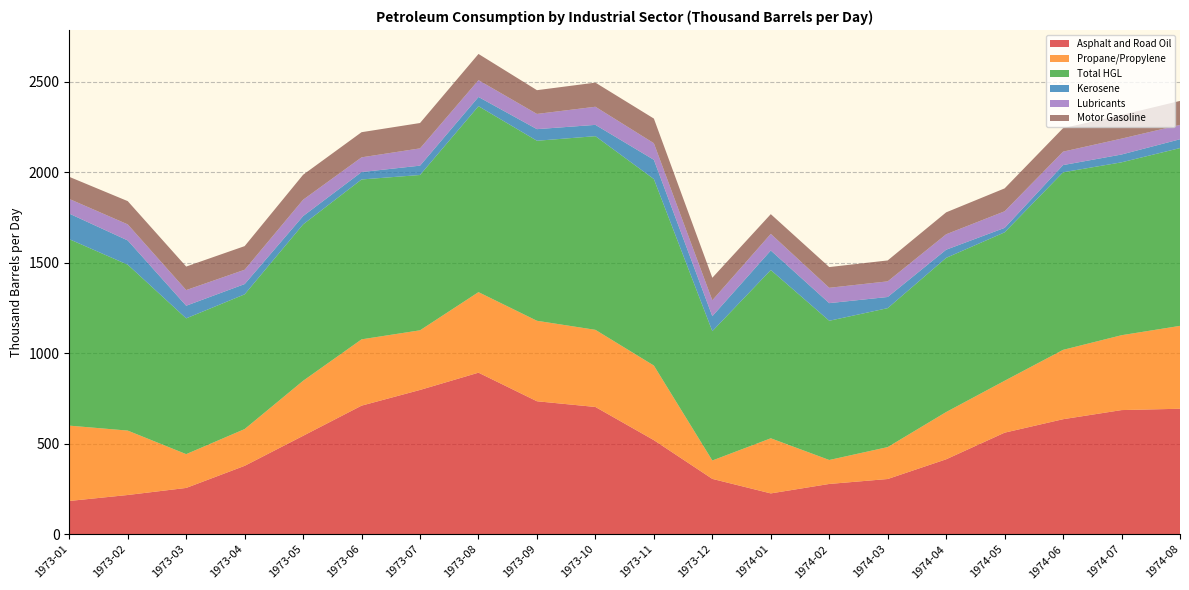

Reading left to right, what are all the values shown in this chart?

Asphalt and Road Oil: 183.6	216.6	255.6	377.7	543.6	710.2	797.0	892.4	734.5	702.9	519.6	305.6	225.4	277.6	305.0	413.9	561.0	635.3	685.7	693.1
Propane/Propylene: 416.3	355.8	186.7	203.2	304.0	366.3	329.5	445.0	444.6	426.1	412.2	101.6	304.5	132.4	176.3	261.1	286.8	383.2	413.6	457.8
Total HGL: 1029.9	916.4	750.1	744.2	863.8	883.2	858.0	1027.2	994.4	1069.9	1030.2	714.5	929.4	769.1	767.6	851.8	819.9	980.9	955.0	982.2
Kerosene: 141.2	134.0	69.8	56.8	46.0	40.9	51.7	51.0	64.2	62.4	106.3	82.9	108.0	97.4	61.7	45.1	24.7	39.8	43.2	48.8
Lubricants: 81.1	88.8	86.4	79.2	90.5	81.3	95.4	92.9	84.0	100.1	91.7	87.7	91.9	84.8	86.4	85.3	91.6	74.3	87.8	79.3
Motor Gasoline: 122.0	128.4	129.9	130.5	137.8	138.9	140.1	144.7	131.3	133.2	136.1	124.4	108.9	114.4	115.6	121.1	126.5	129.8	130.5	132.4